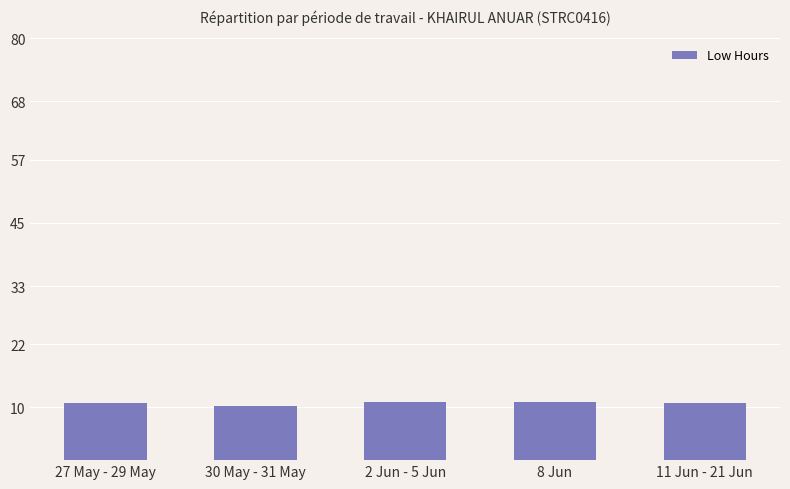

True or false: the data shows 13.2 at 30 May - 31 May.

False